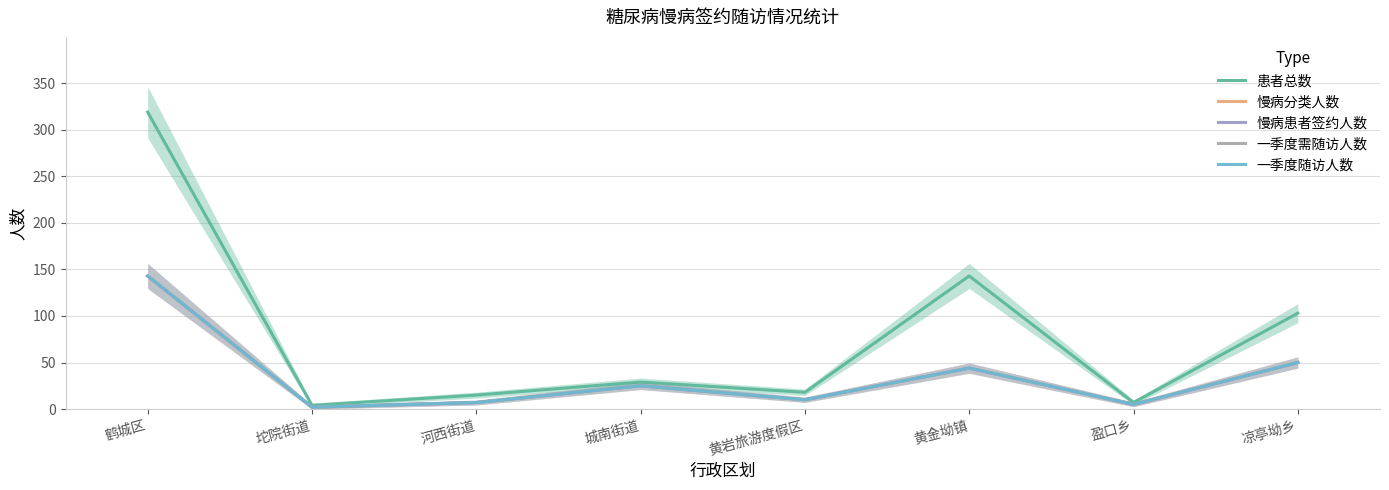

How many data points in 患者总数 are less than 29?

4